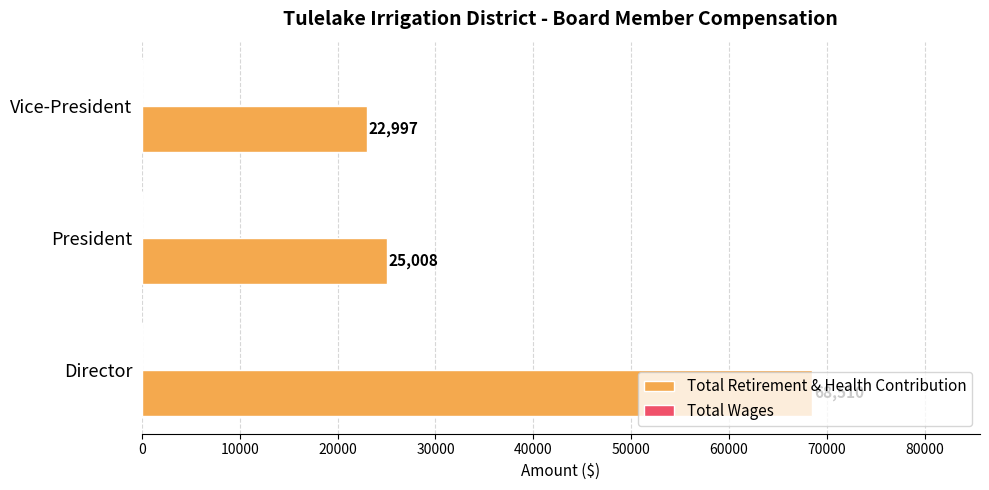

List the labels in order of value, smallest first.

Vice-President, President, Director